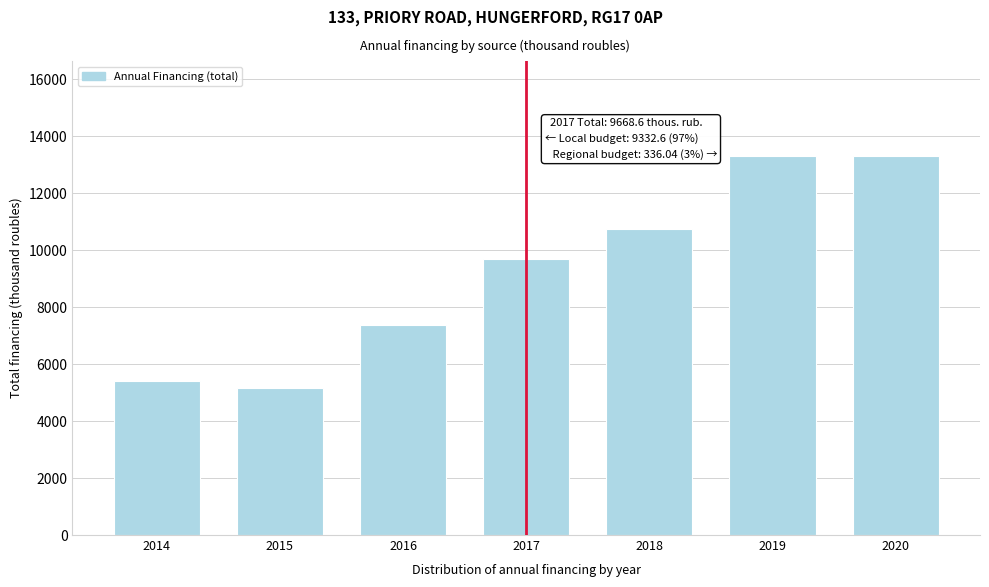

Reading left to right, list all the values displayed in this chart.

5402.9	5163.6	7375.5	9668.6	10727.5	13306.3	13306.3